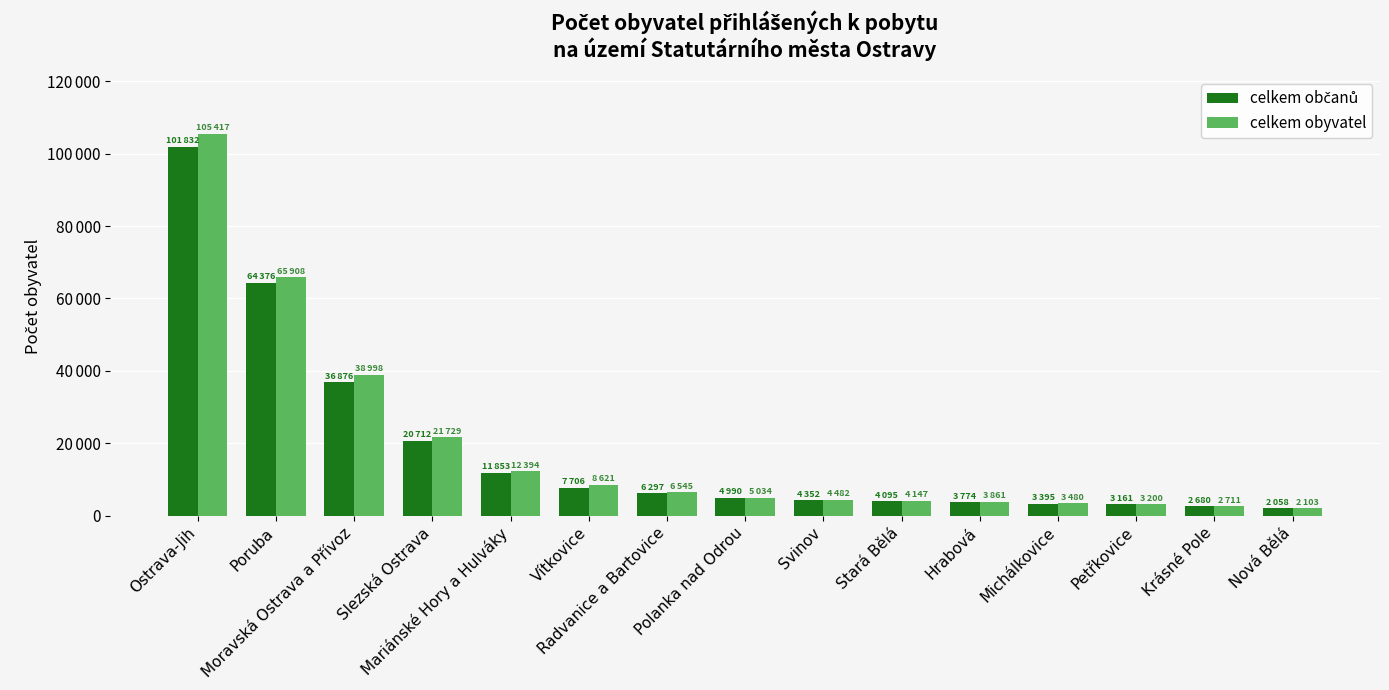

What is the difference between the second highest and minimum values in the celkem obyvatel series?

63805